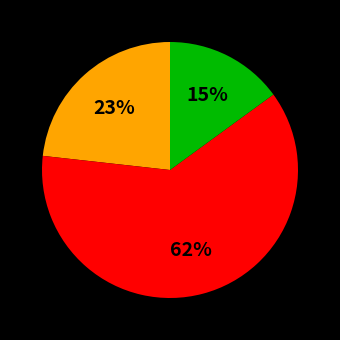

To the nearest percent, what is the difference between the largest and smallest slice percentages?

47%